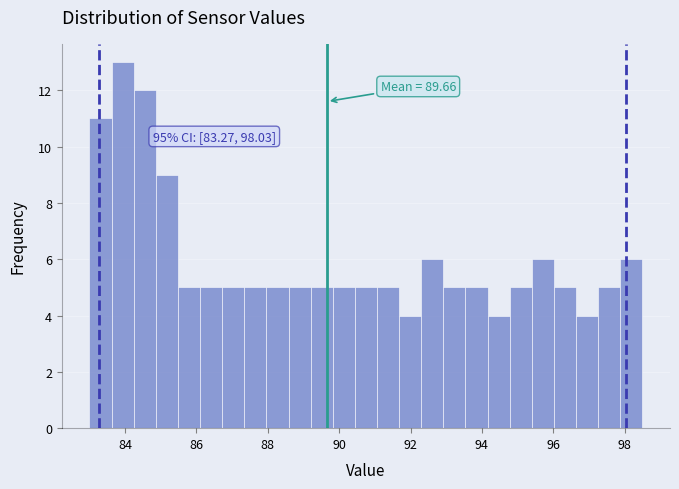

Around what value on the x-axis is the tallest bar? Give the approximate position of its centre, as read against the axis.

84.0